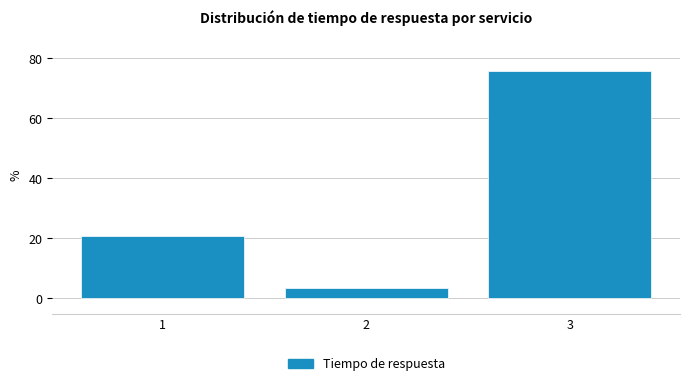

Reading left to right, transcribe this chart: for each bar, give the range it covers on the x-axis and its height. The values are not printed on the chart, so give them approximately, as read against the axis.

0.5 to 1.5: 20
1.5 to 2.5: 4
2.5 to 3.5: 76